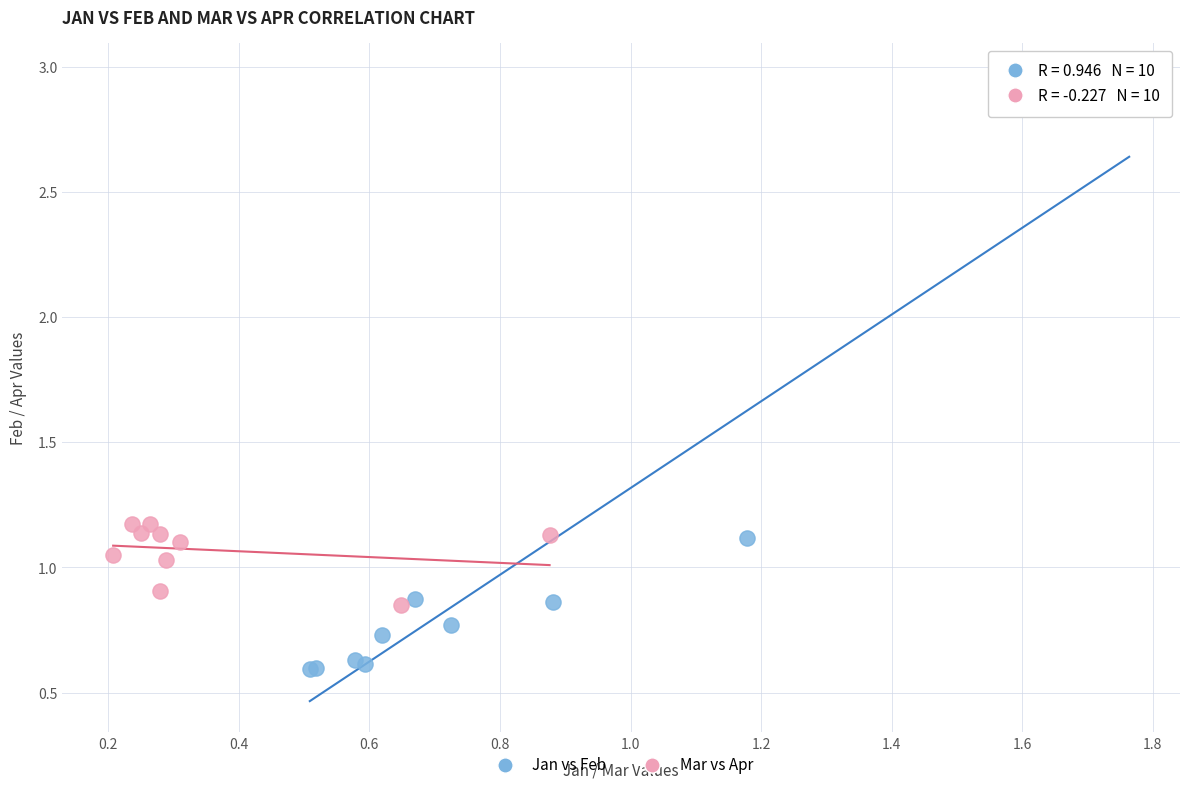

Which series contains the lowest Y value?

Jan vs Feb